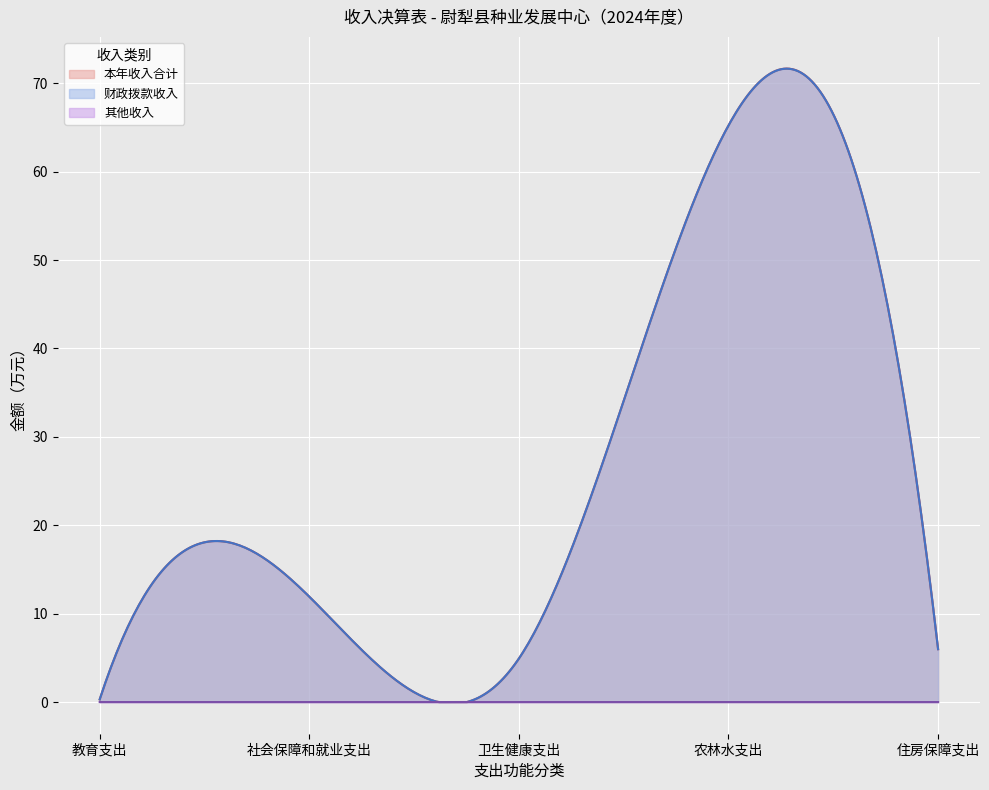

What is the greatest value displayed?

71.7